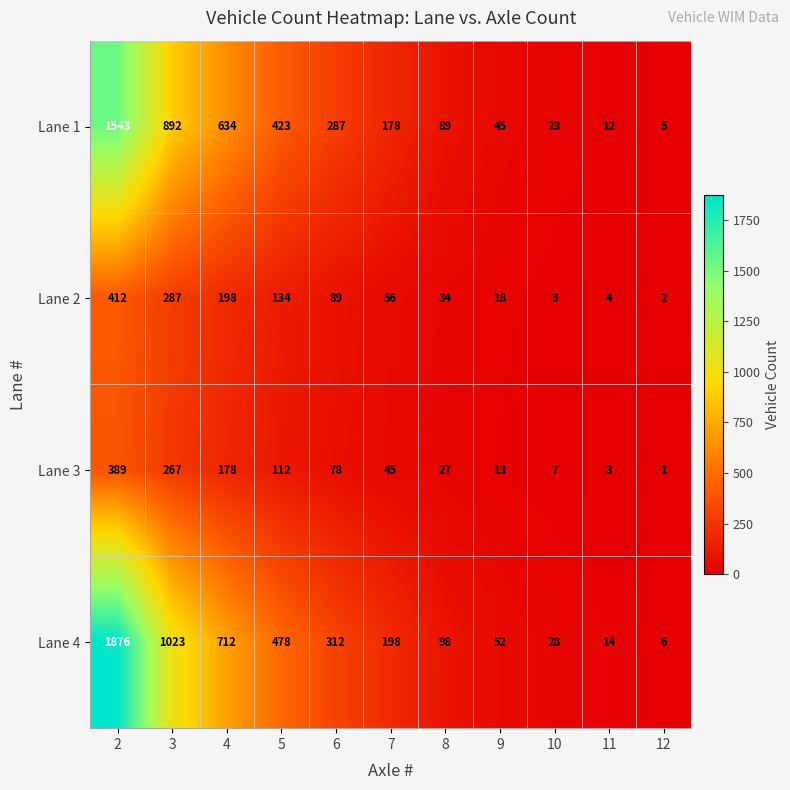

The value of Lane 2 at 9 is 30. True or false?

False